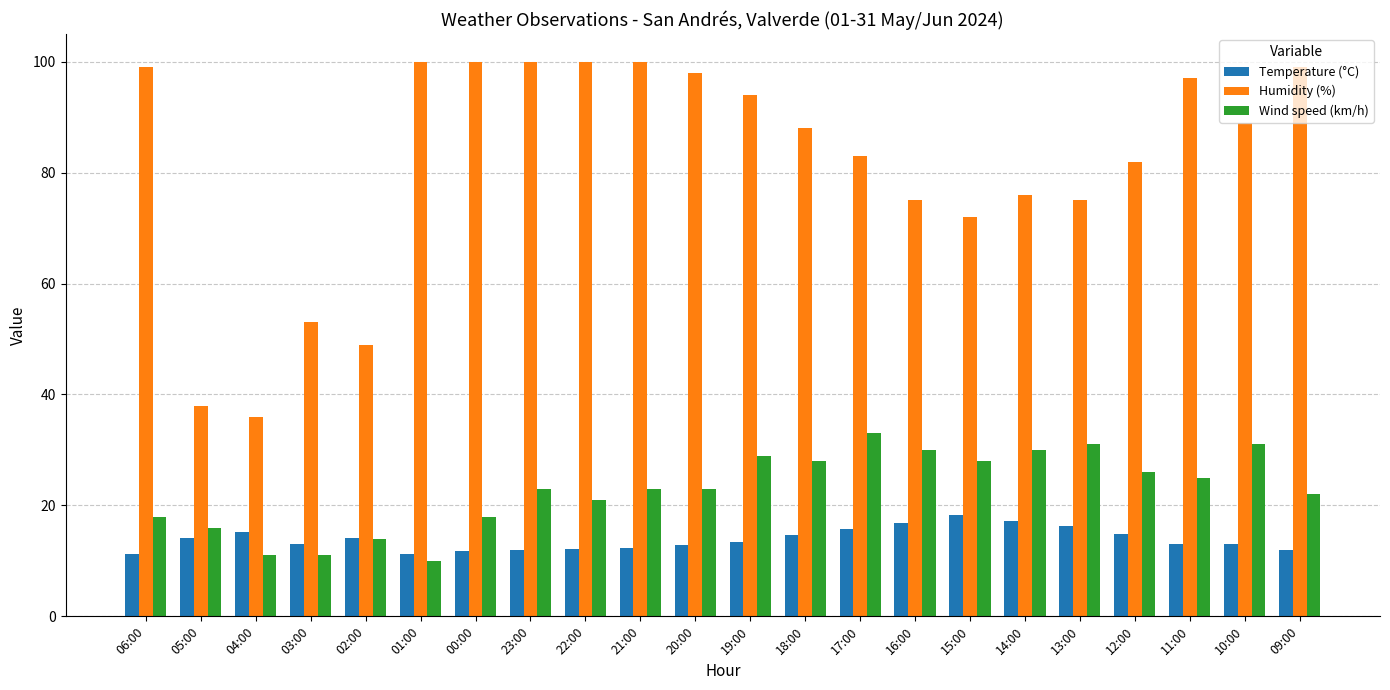

What are all the series names shown in the legend?

Temperature (°C), Humidity (%), Wind speed (km/h)